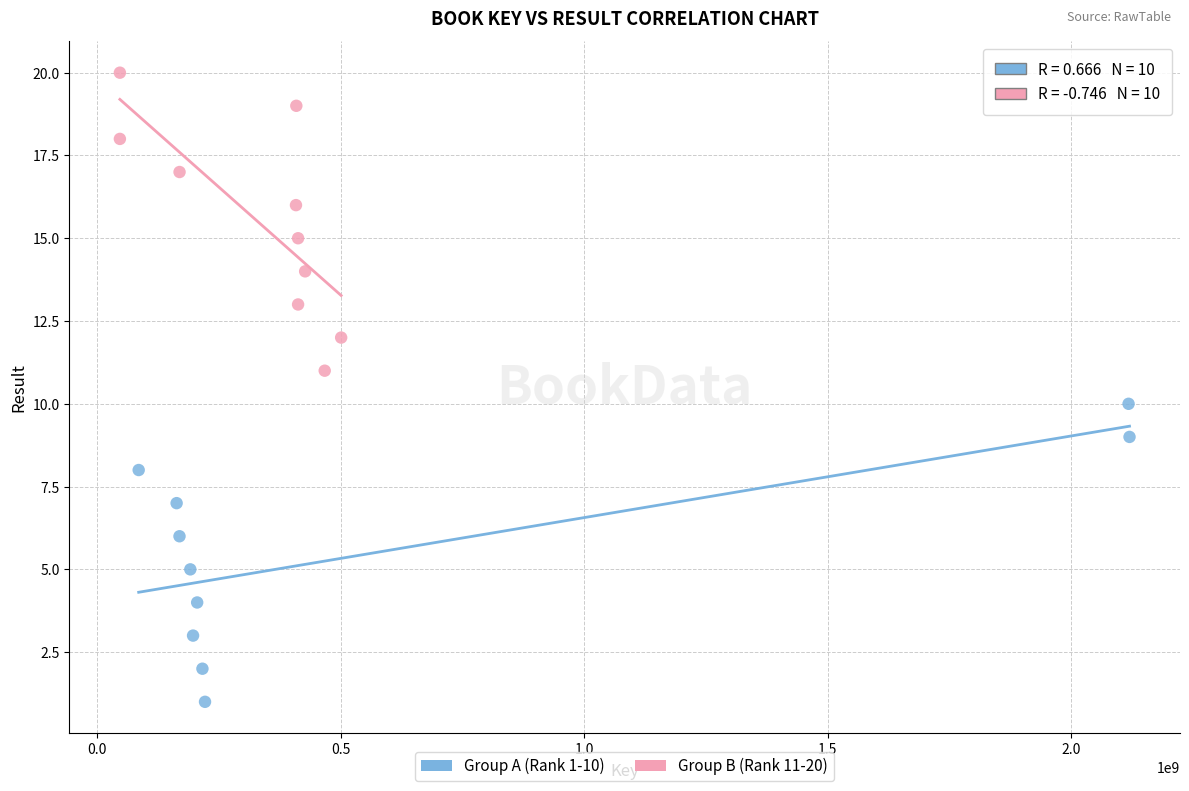

Which series contains the lowest Y value?

Group A (Rank 1-10)